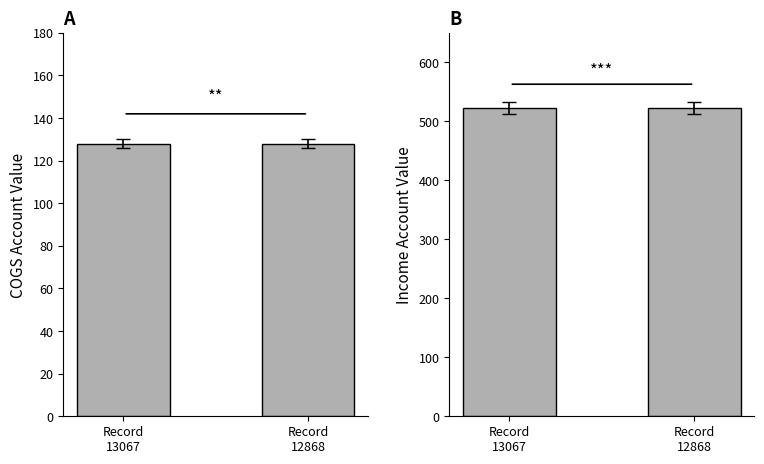

Does the chart contain stacked bars?

No